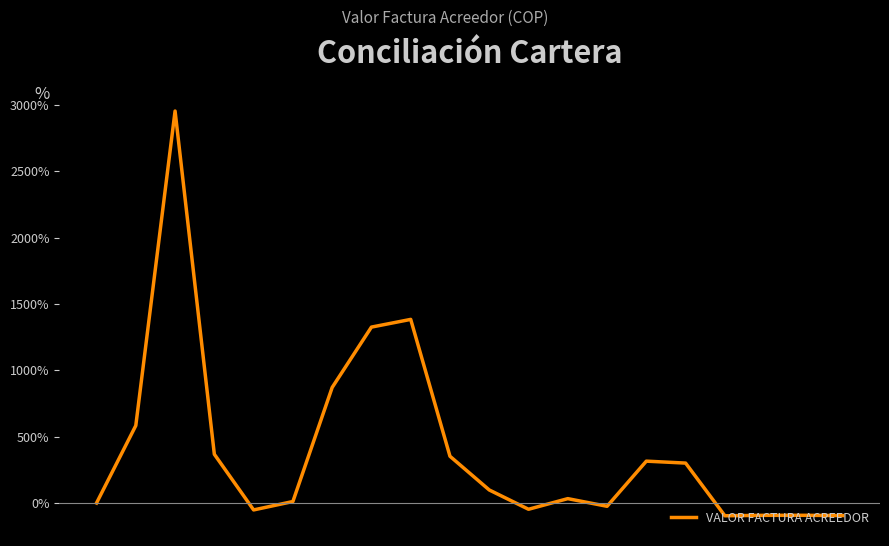

How many categories are shown in the chart?

20